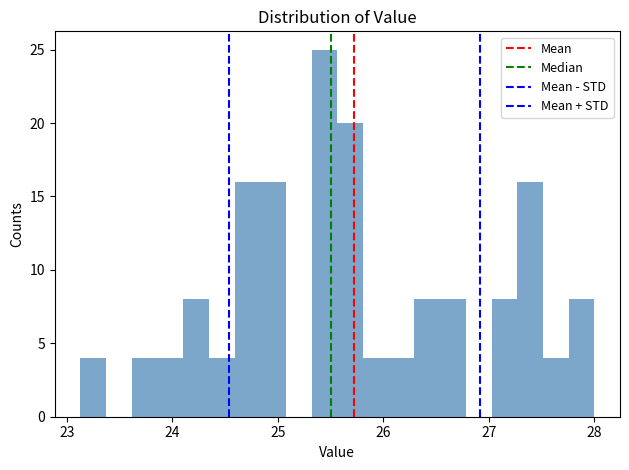

Around what value on the x-axis is the tallest bar? Give the approximate position of its centre, as read against the axis.

25.4